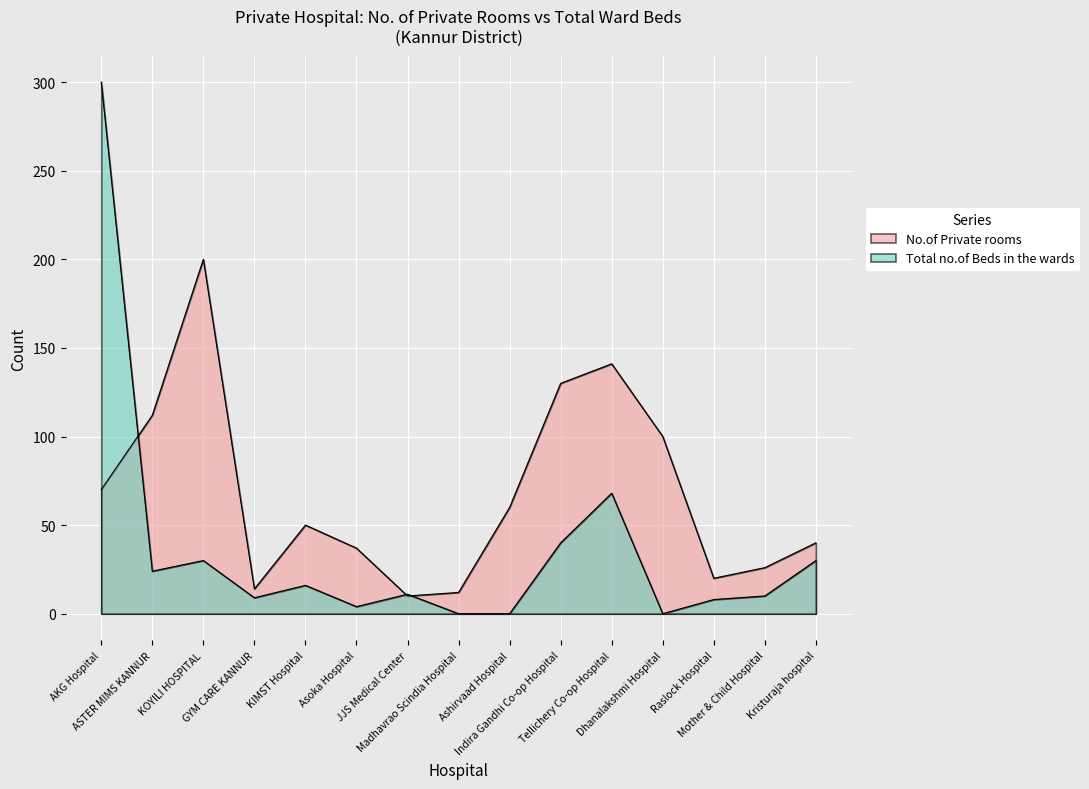

Reading right to left, transcribe all the data shown in this chart.

No.of Private rooms: 40	26	20	100	141	130	60	12	10	37	50	14	200	112	70
Total no.of Beds in the wards: 30	10	8	0	68	40	0	0	11	4	16	9	30	24	300